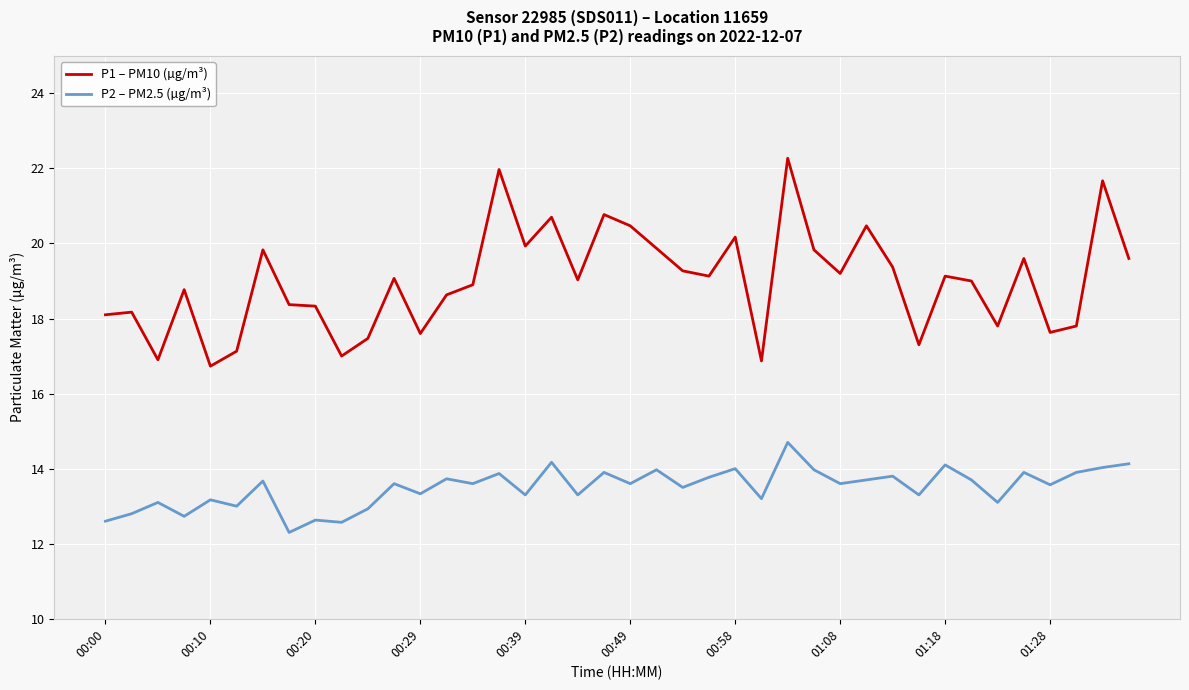

Rank the series by their average value, from highest to lowest.

P1 – PM10 (µg/m³), P2 – PM2.5 (µg/m³)